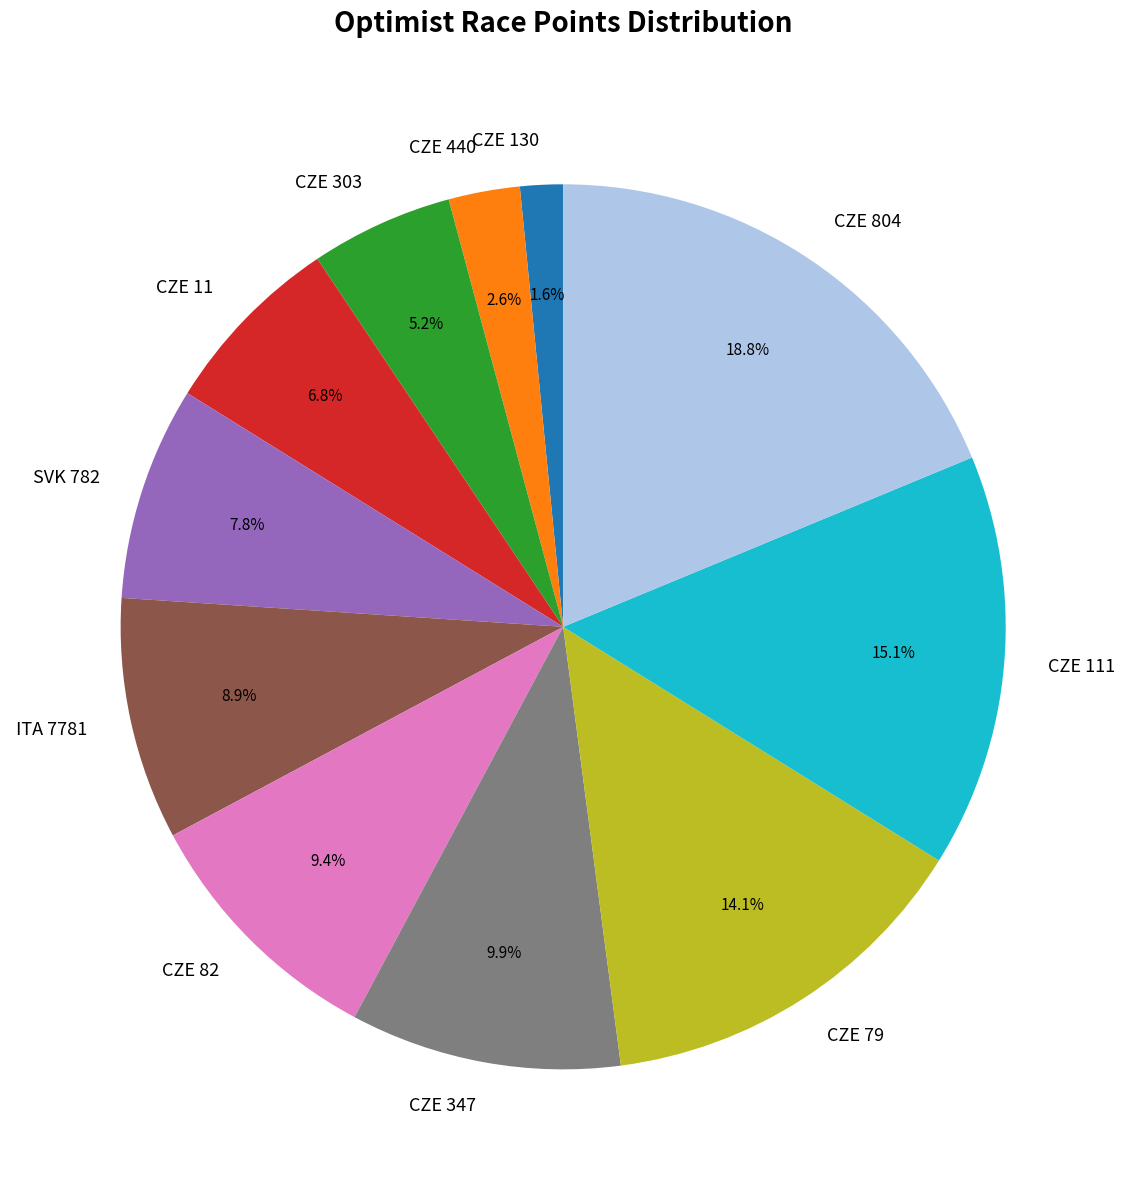

Rank the categories by value from lowest to highest.

CZE 130, CZE 440, CZE 303, CZE 11, SVK 782, ITA 7781, CZE 82, CZE 347, CZE 79, CZE 111, CZE 804